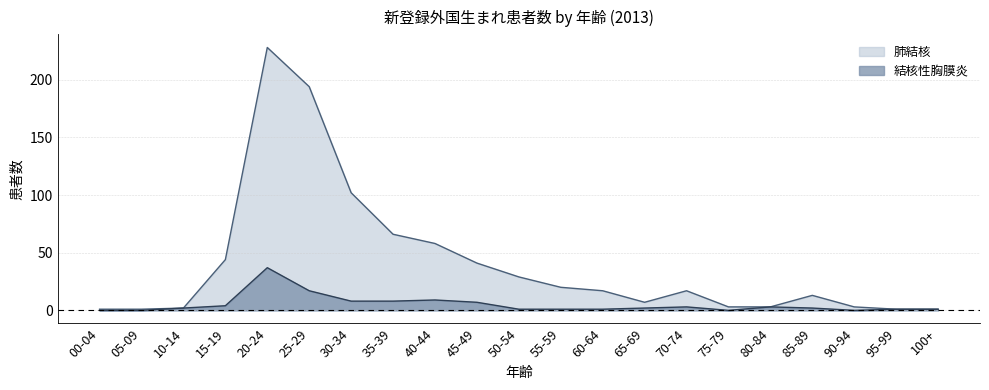

The 肺結核 series shows 29 at 50-54. True or false?

True